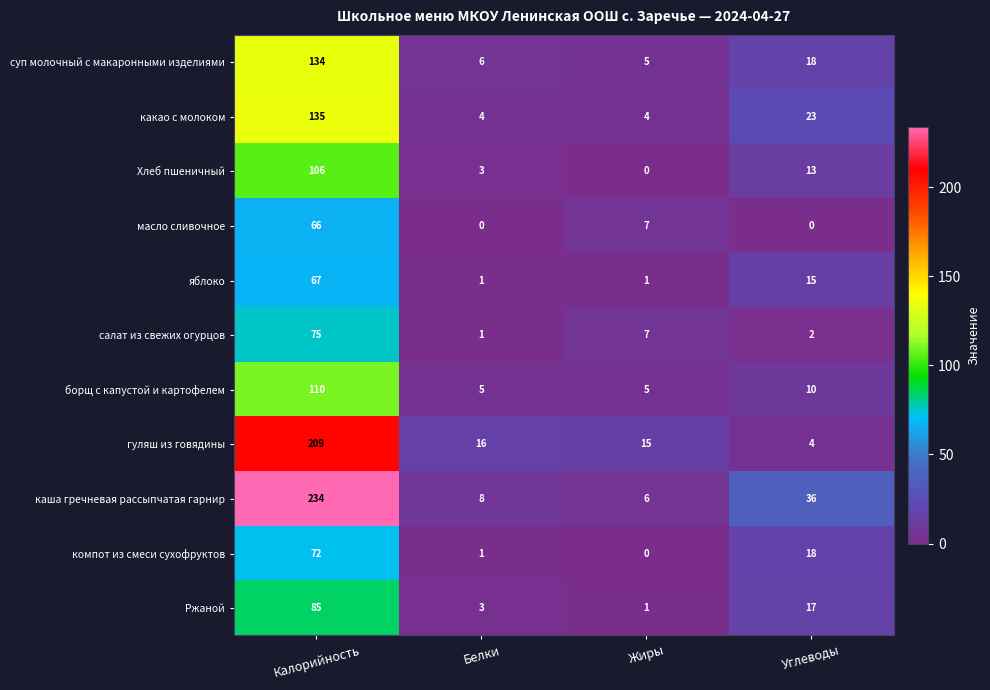

Rank the series by their maximum value, from highest to lowest.

каша гречневая рассыпчатая гарнир, гуляш из говядины, какао с молоком, суп молочный с макаронными изделиями, борщ с капустой и картофелем, Хлеб пшеничный, Ржаной, салат из свежих огурцов, компот из смеси сухофруктов, яблоко, масло сливочное